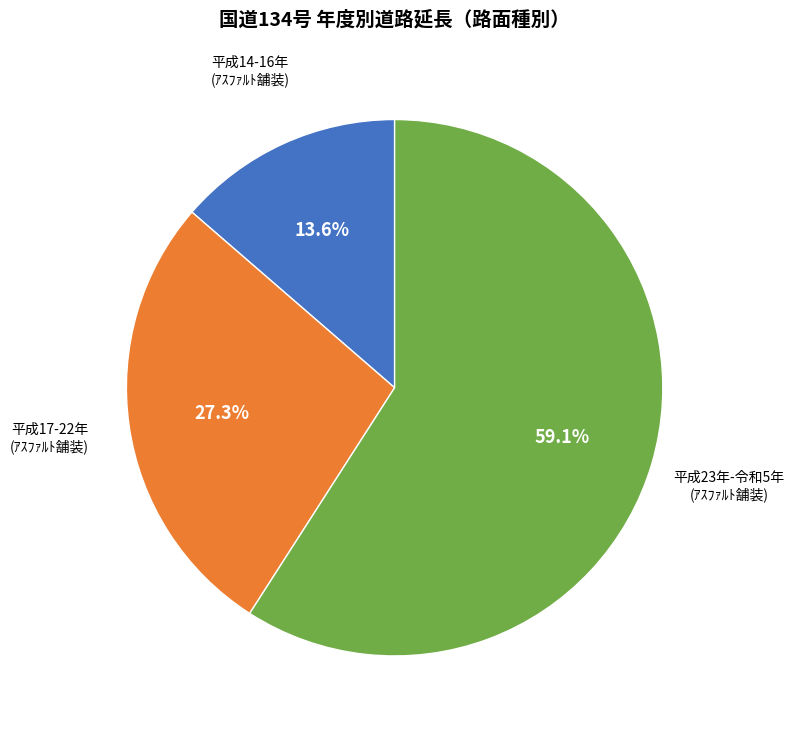

Which category has the smallest portion of the pie?

平成14-16年 (ｱｽﾌｧﾙﾄ舗装)